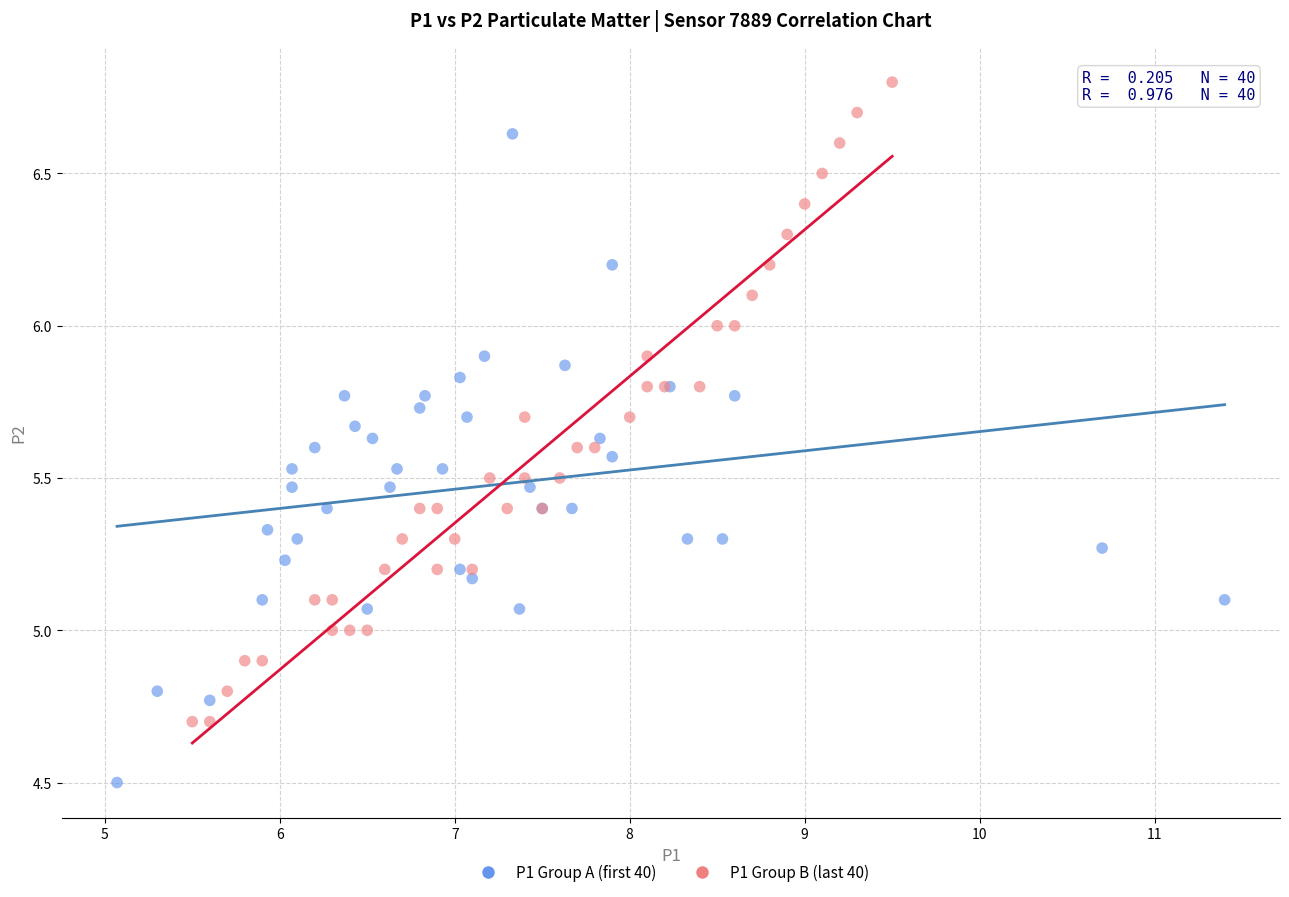

Which series contains the lowest Y value?

P1 Group A (first 40)